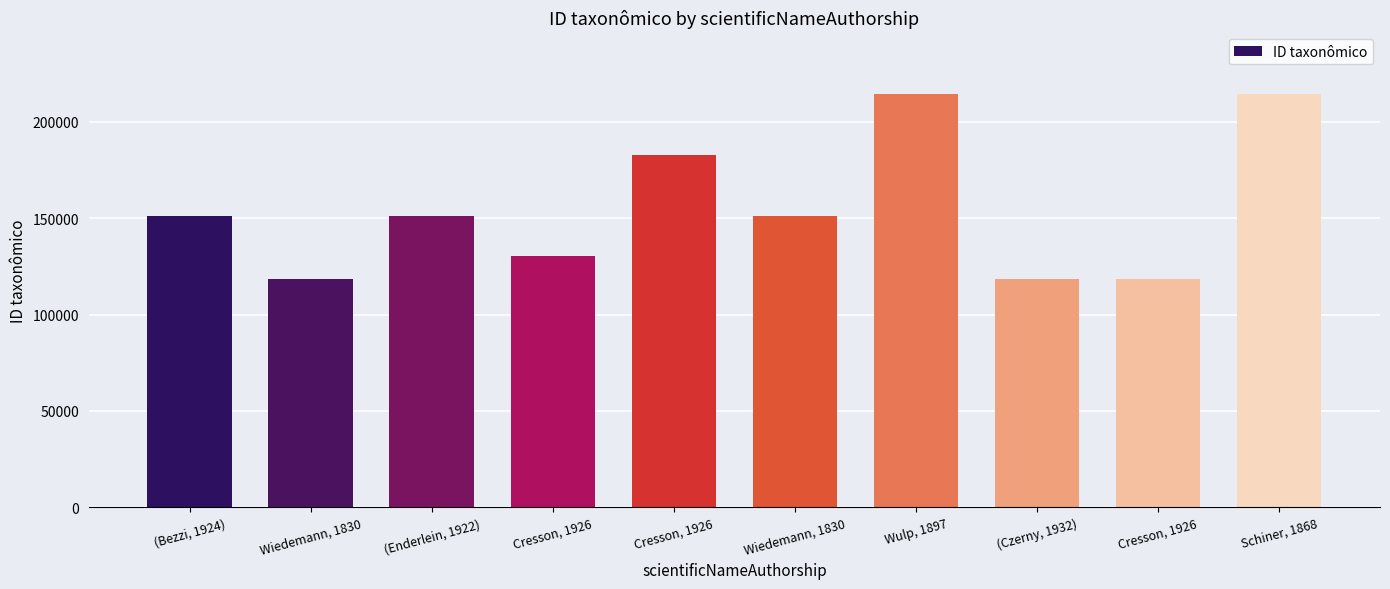

What is the value of the 10th bar from the left?

214259